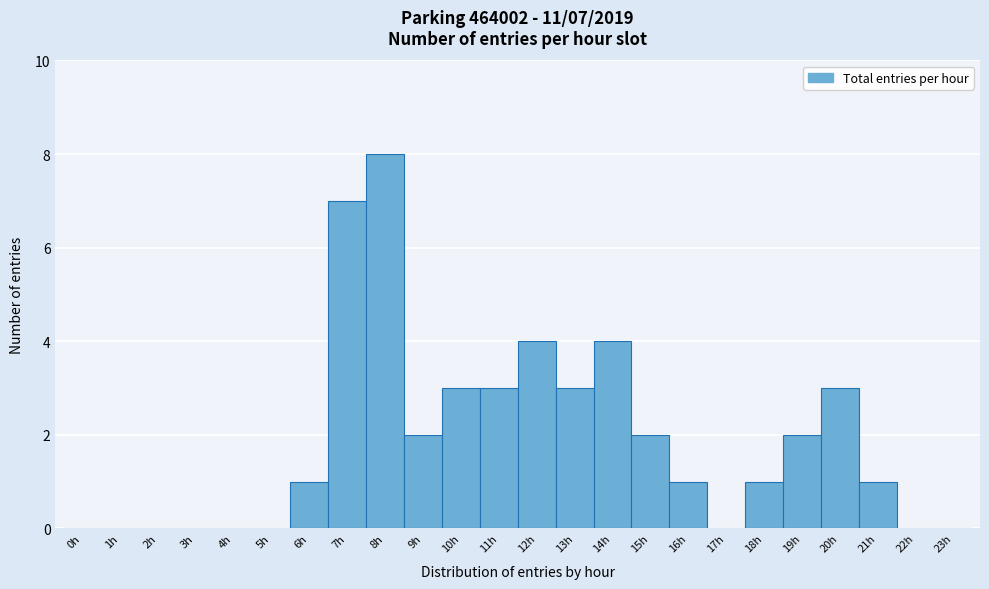

Which range on the x-axis has the tallest bar?

7.5 to 8.5